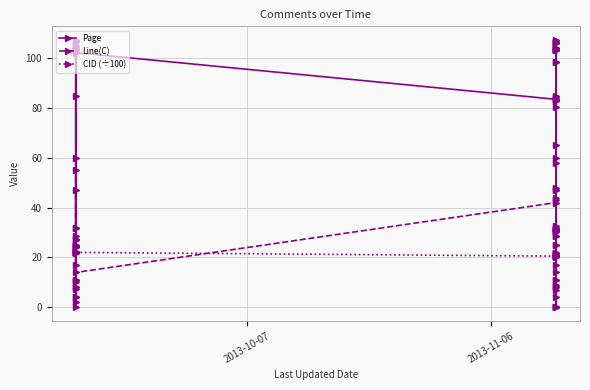

What position from the right is 2013-11-06?

39